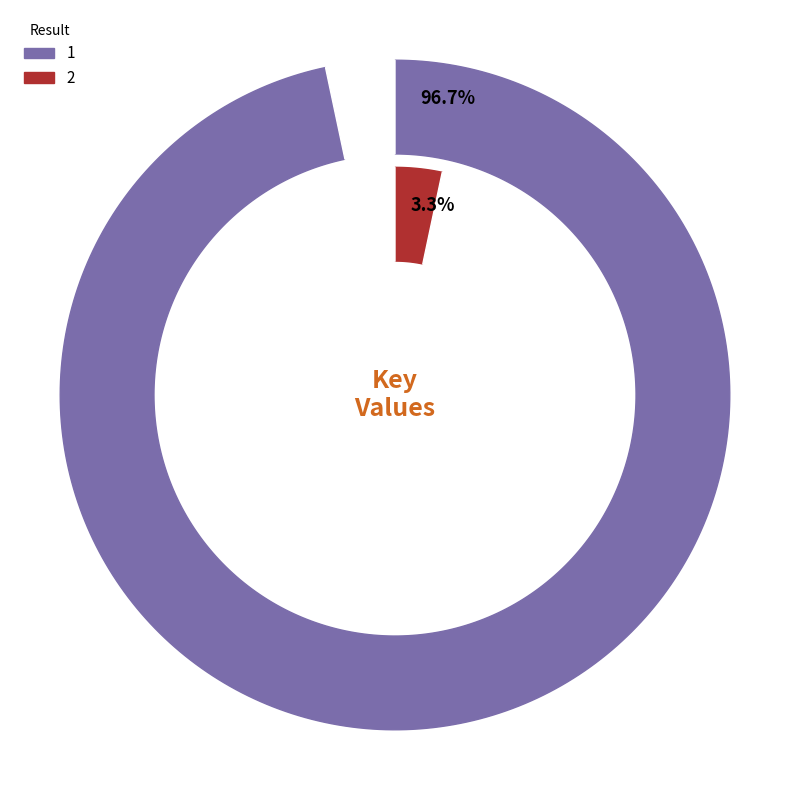

What is the smallest slice in the pie chart?

2